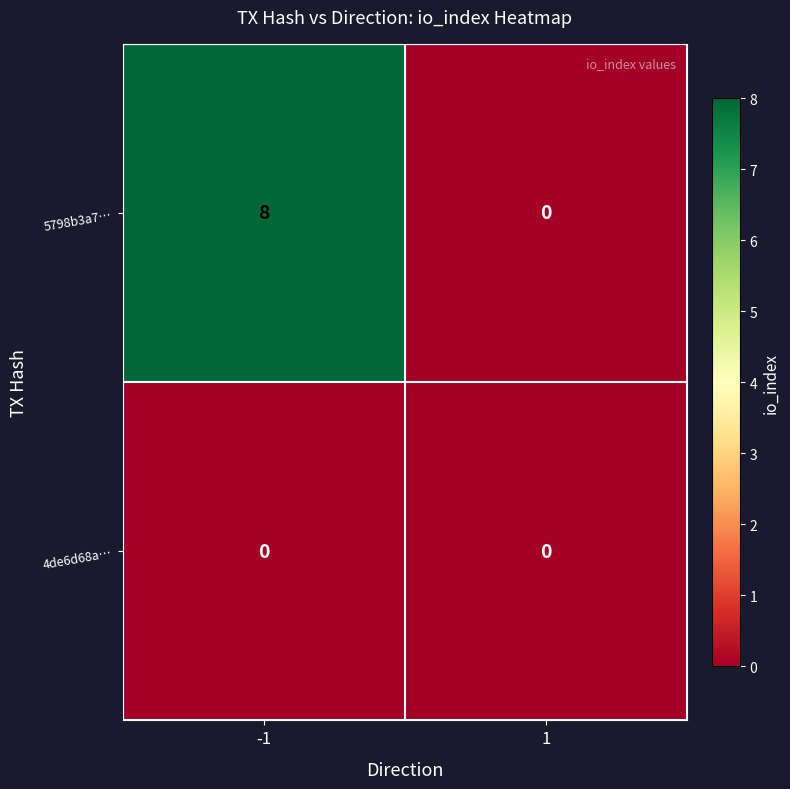

Which series has the largest range (max minus min)?

5798b3a7…